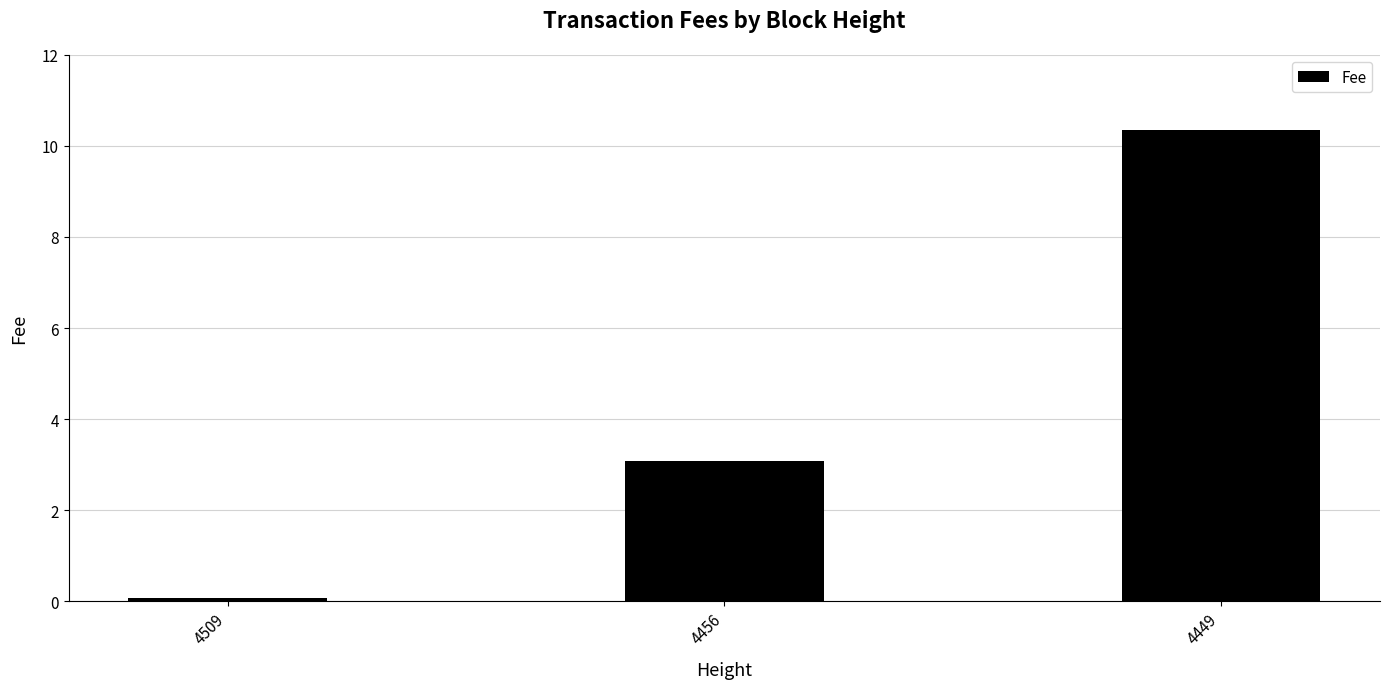

What is the value of the 3rd bar from the left?

10.3